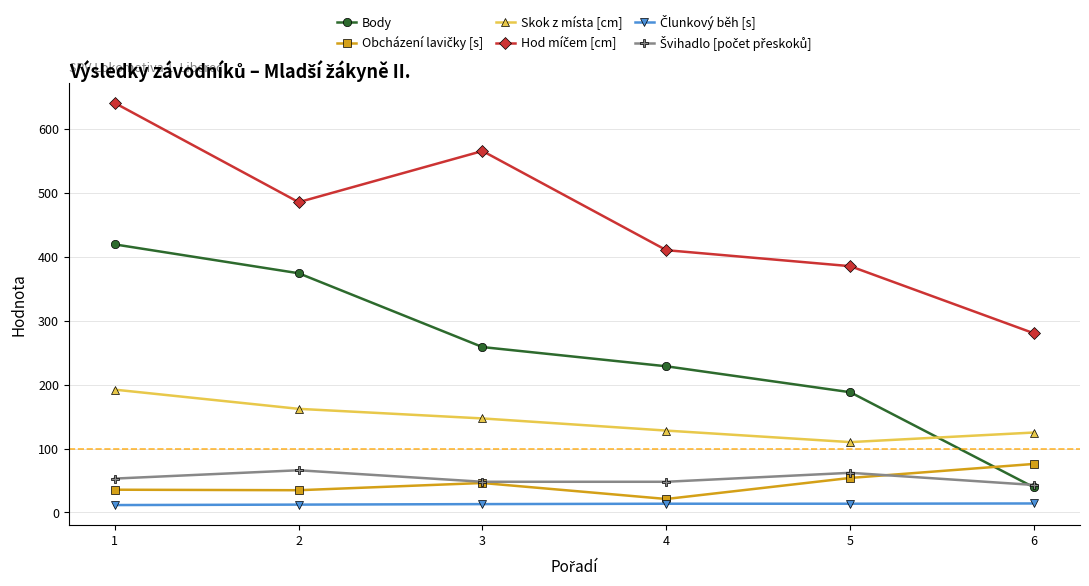

How many lines are shown in the chart?

6